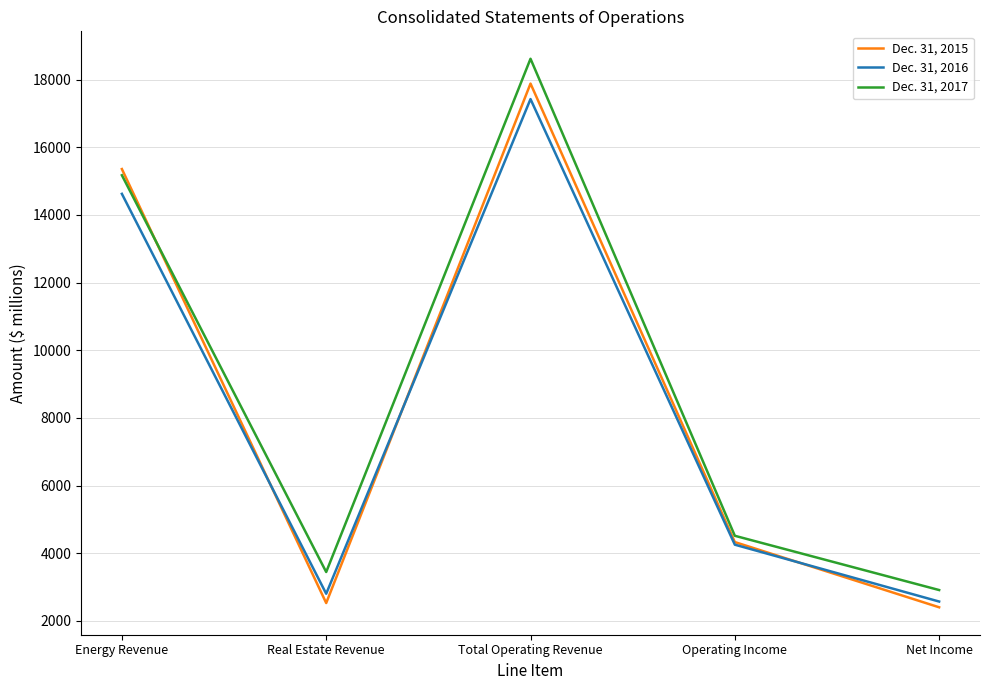

What is the average value of the Dec. 31, 2016 series?

8333